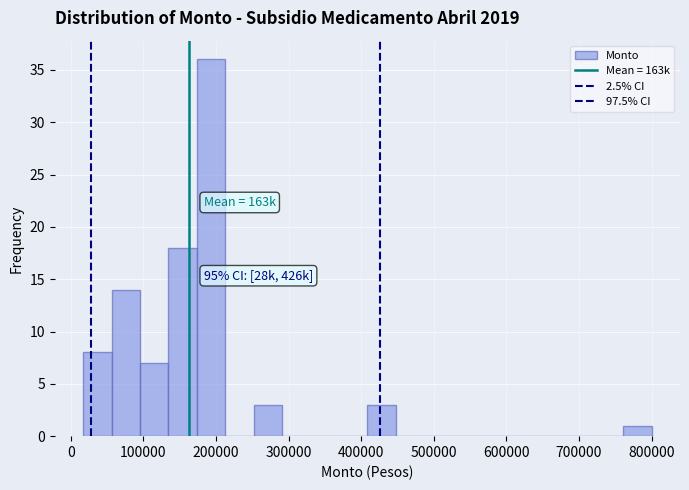

Around what value on the x-axis is the tallest bar? Give the approximate position of its centre, as read against the axis.

190000